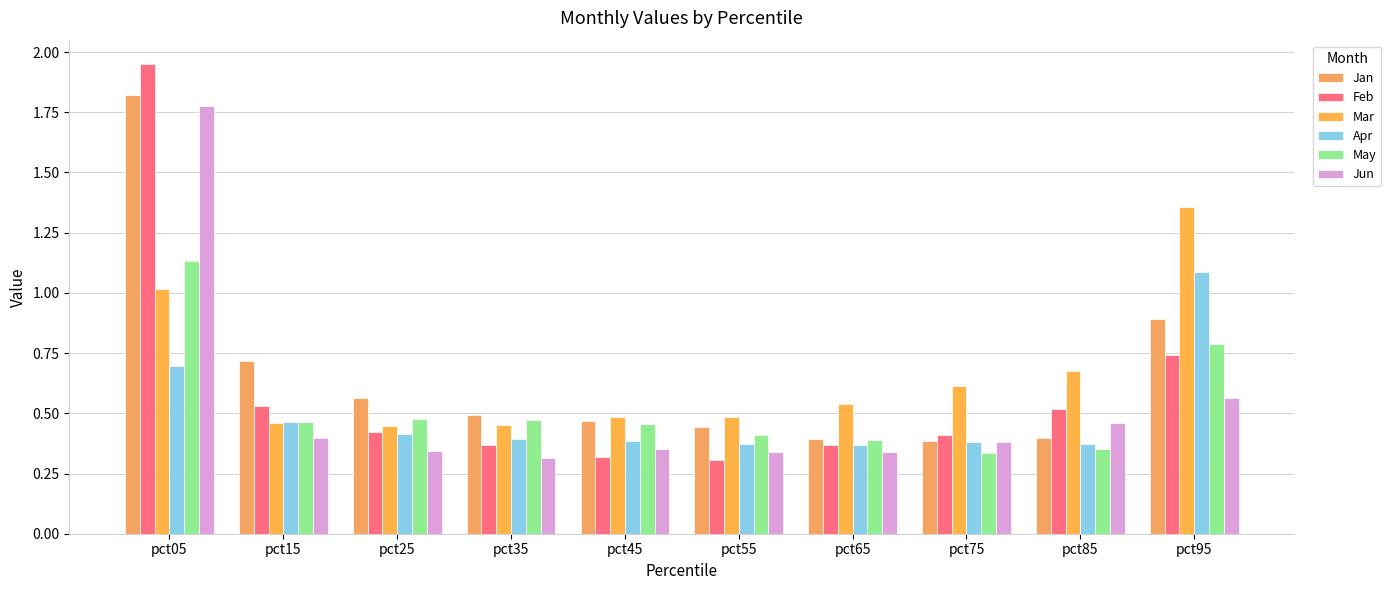

At pct95, list the series in order from largest to smallest.

Mar, Apr, Jan, May, Feb, Jun